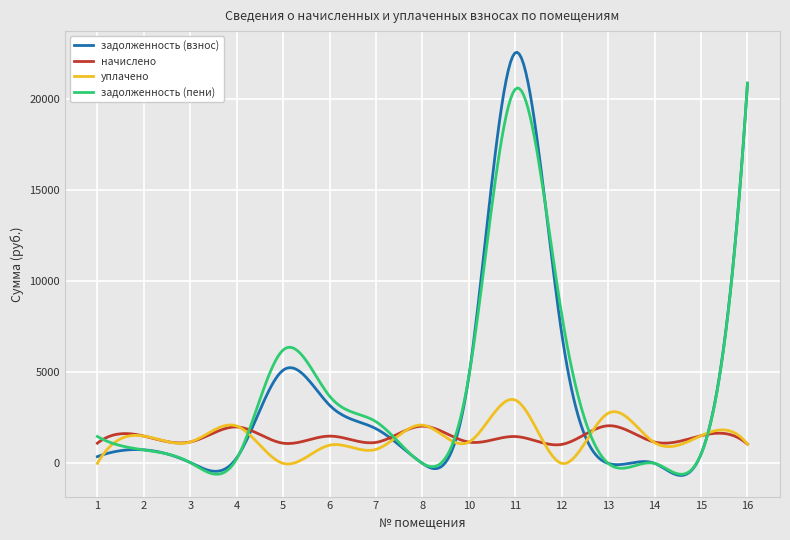

Which series has the widest spread of values?

задолженность (взнос)